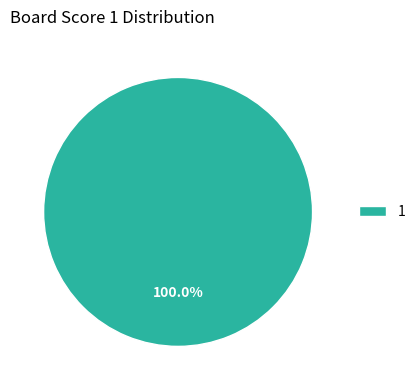

Which category accounts for the majority?

1